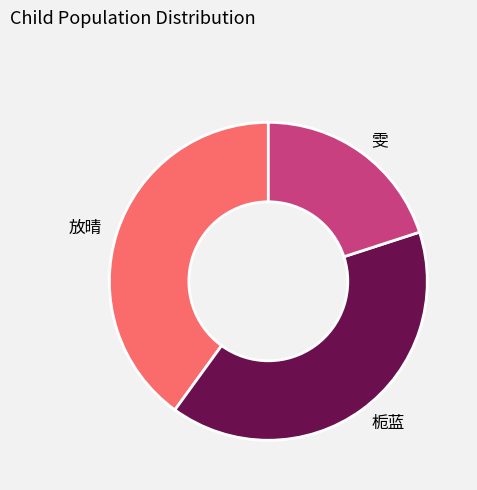

Combined, do 雯 and 栀蓝 account for over 50%?

Yes